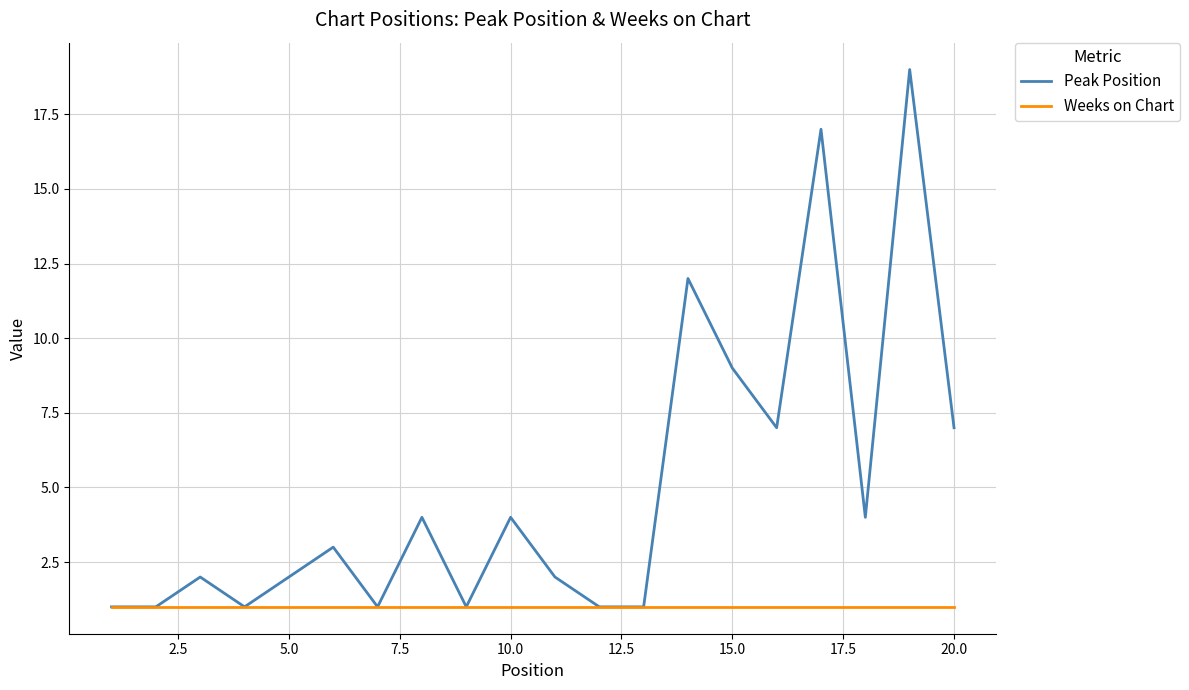

What is the maximum value shown in the chart?

19